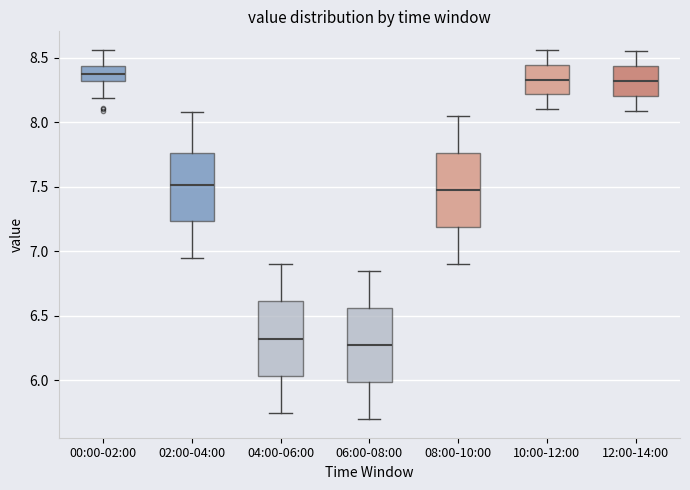

Reading left to right, read every box against the y-axis: the position of its median line, the range the box covers, and the ends of its whiskers. The values are not printed on the chart, so give them approximately, as read against the axis.

00:00-02:00: median 8.35, box 8.30 to 8.45, whiskers 8.20 to 8.55
02:00-04:00: median 7.50, box 7.25 to 7.75, whiskers 6.95 to 8.10
04:00-06:00: median 6.35, box 6.05 to 6.60, whiskers 5.75 to 6.90
06:00-08:00: median 6.30, box 6.00 to 6.55, whiskers 5.70 to 6.85
08:00-10:00: median 7.50, box 7.20 to 7.75, whiskers 6.90 to 8.05
10:00-12:00: median 8.35, box 8.20 to 8.45, whiskers 8.10 to 8.55
12:00-14:00: median 8.30, box 8.20 to 8.45, whiskers 8.10 to 8.55